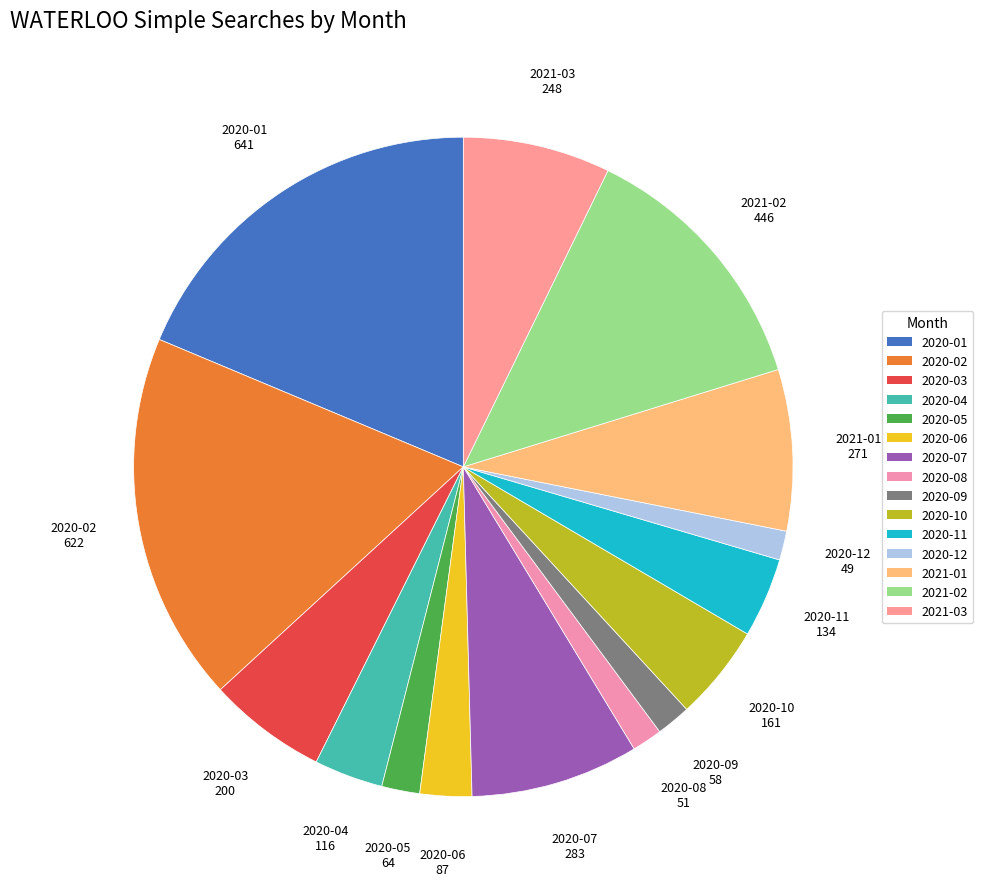

Does 2020-11 represent more than half of the total?

No